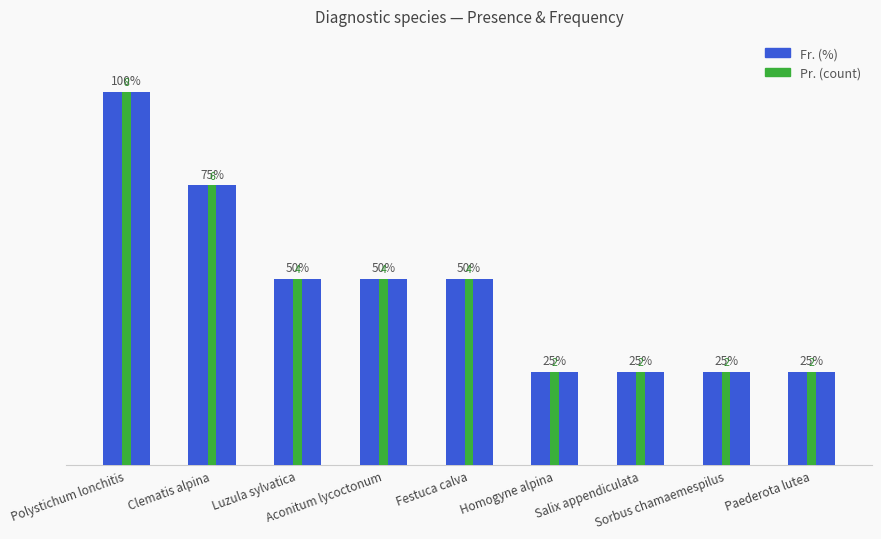

The Pr. (count) series shows 84 at Luzula sylvatica. True or false?

False